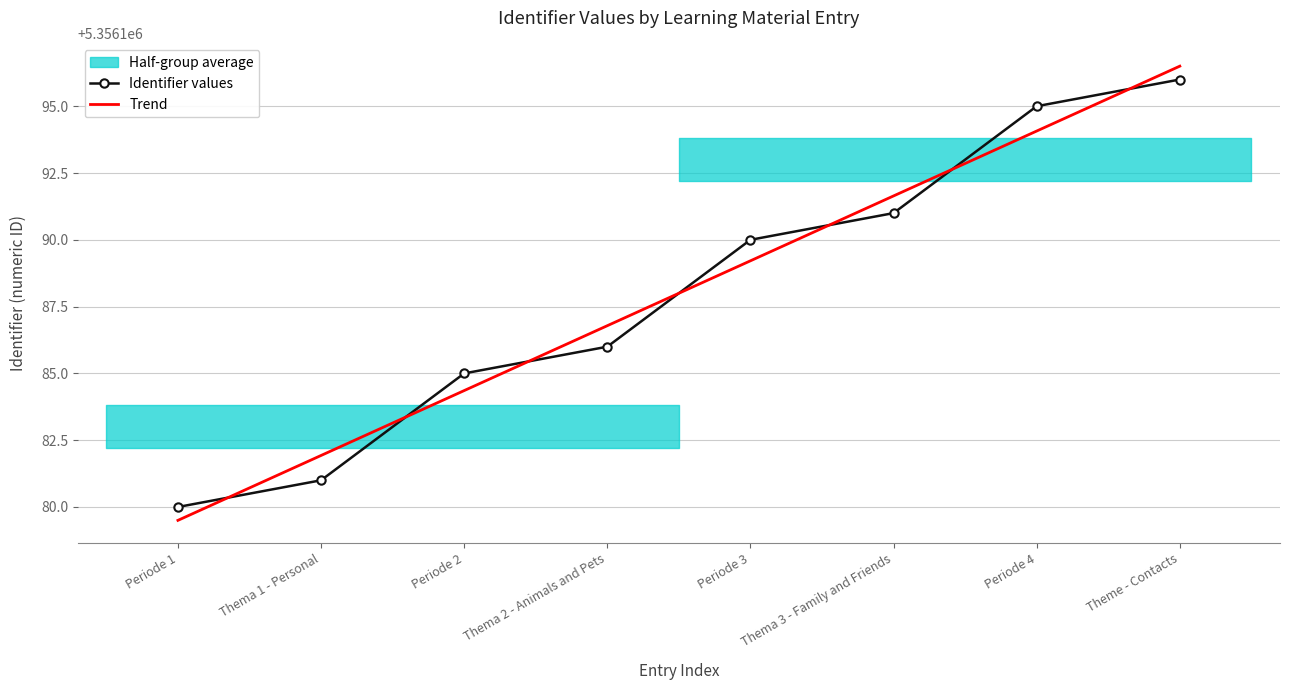

What is the value of the Identifier values point at the 1st from the left?

5356180.0